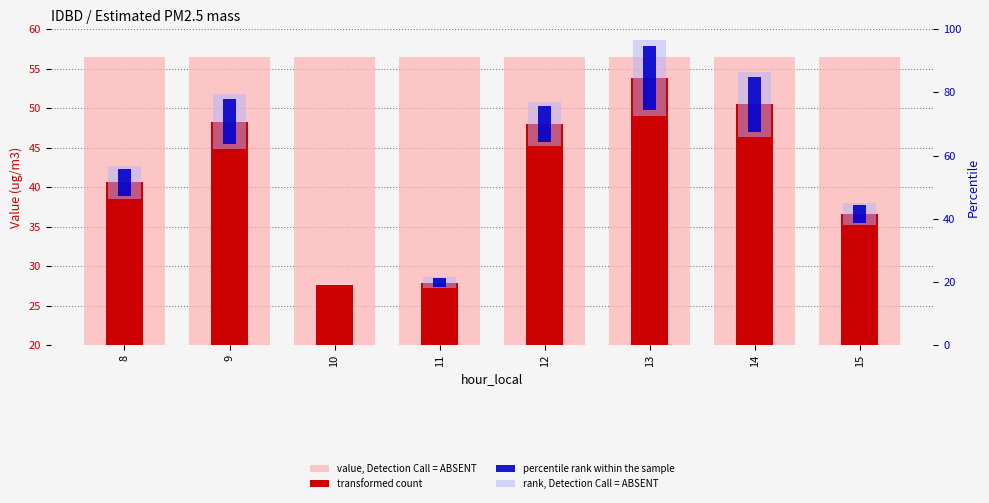

Which series has the largest range (max minus min)?

transformed count